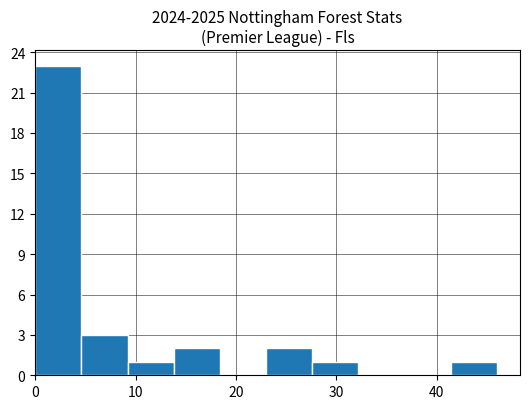

How tall is the bar that spans 9.2 to 13.8 on the x-axis? Neither the bar edges nor the heights are printed on the chart, so give them approximately, as read against the axes.

1